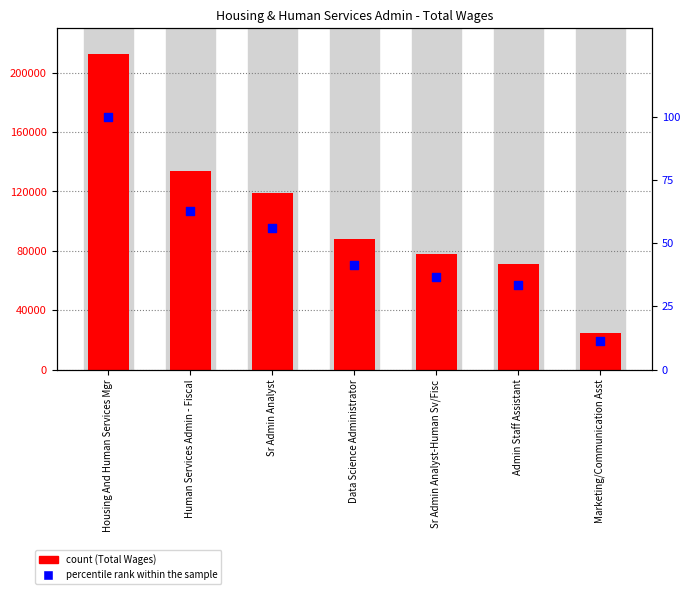

At how many categories does at least one series exceed 168296?

1